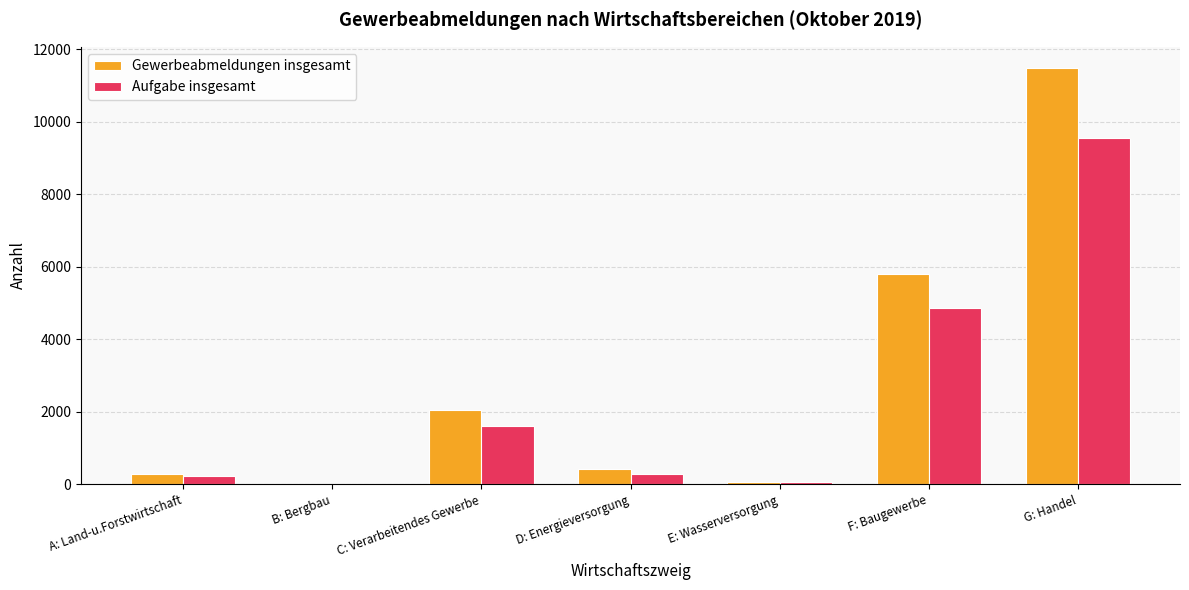

At which category is the sum across all series the highest?

G: Handel